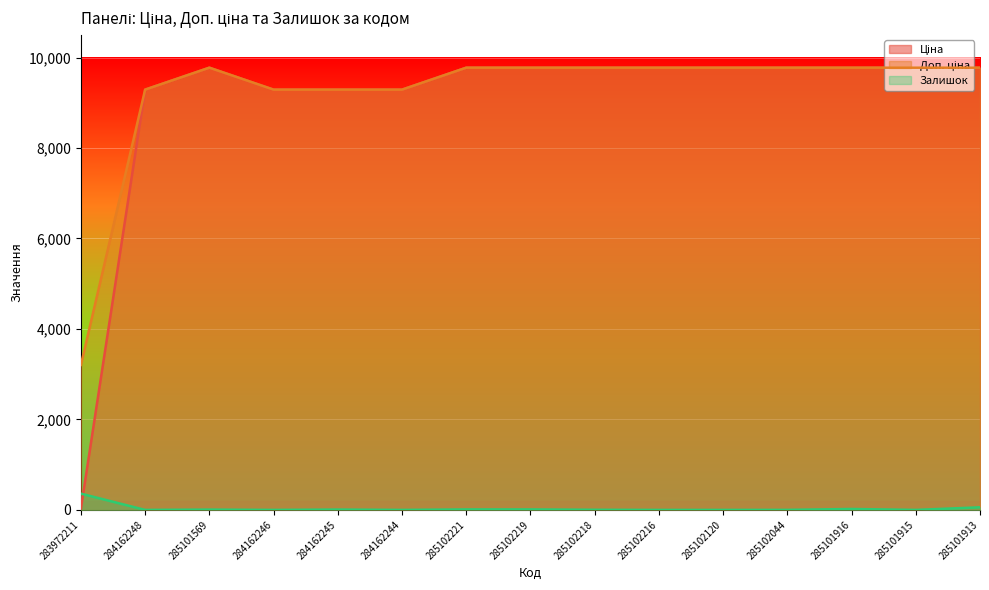

The value of Доп. ціна at 285102216 is 9775.5. True or false?

True